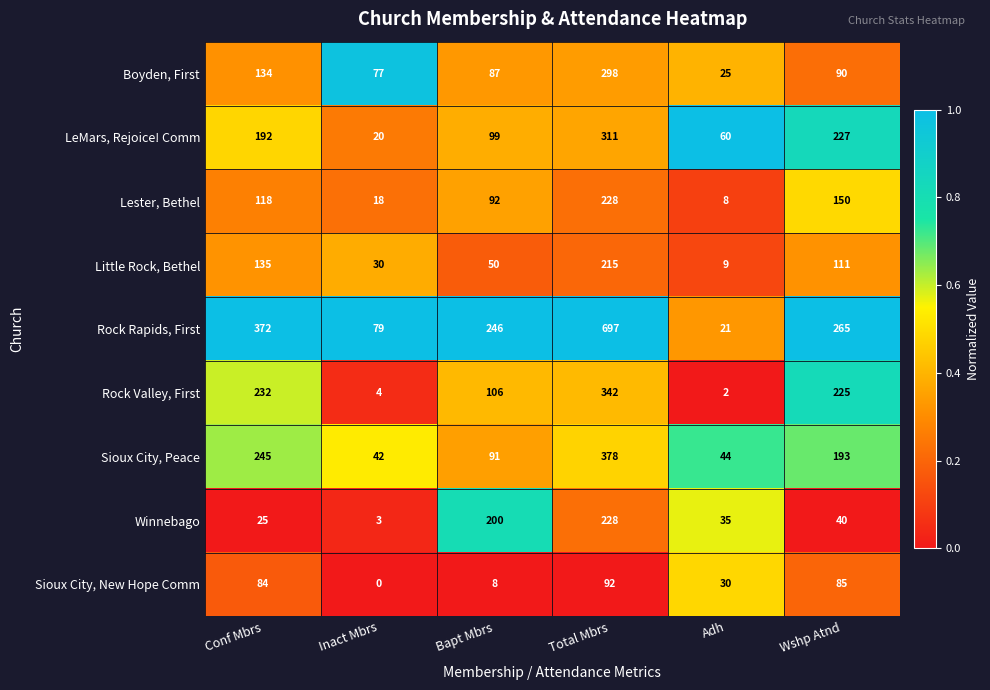

At how many categories does at least one series exceed 0?

6